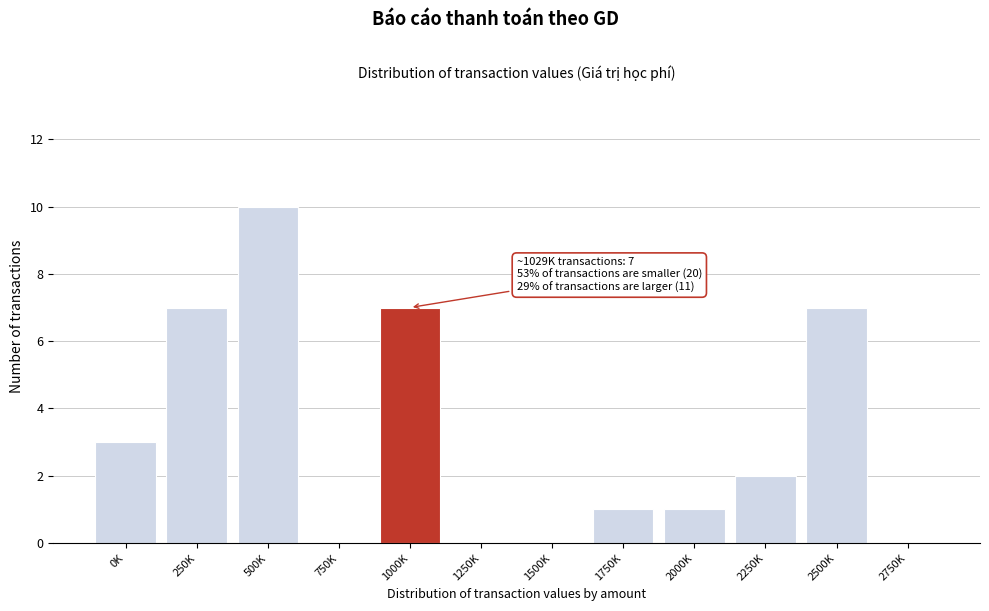

Reading left to right, extract all data points from this chart.

0K=3	250K=7	500K=10	750K=0	1000K=7	1250K=0	1500K=0	1750K=1	2000K=1	2250K=2	2500K=7	2750K=0